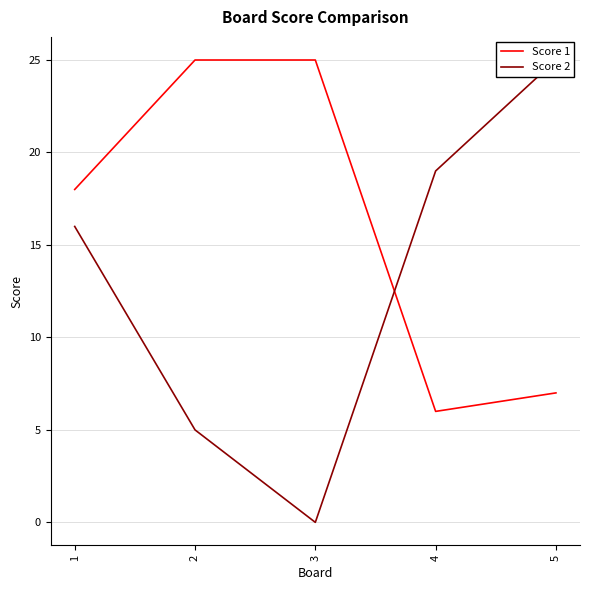

True or false: Score 2 has more than 0 points higher than both neighbors.

False